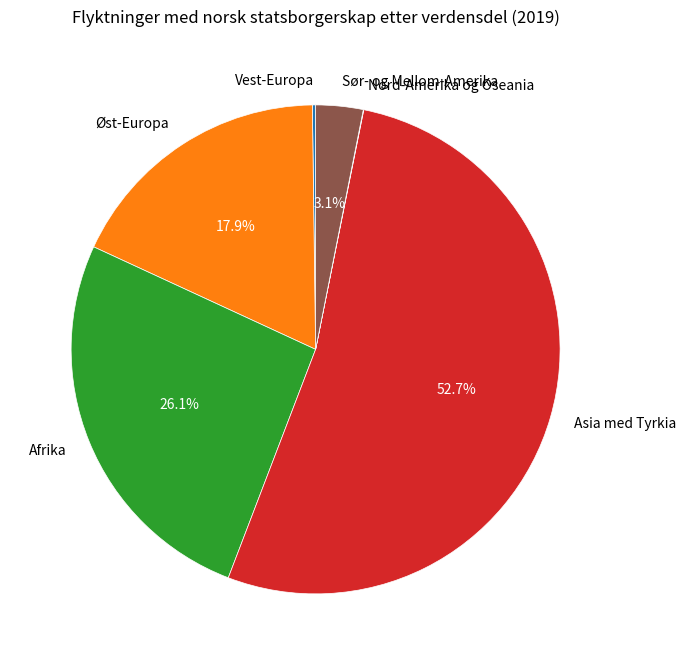

What percentage is the Afrika slice, to the nearest percent?

26%